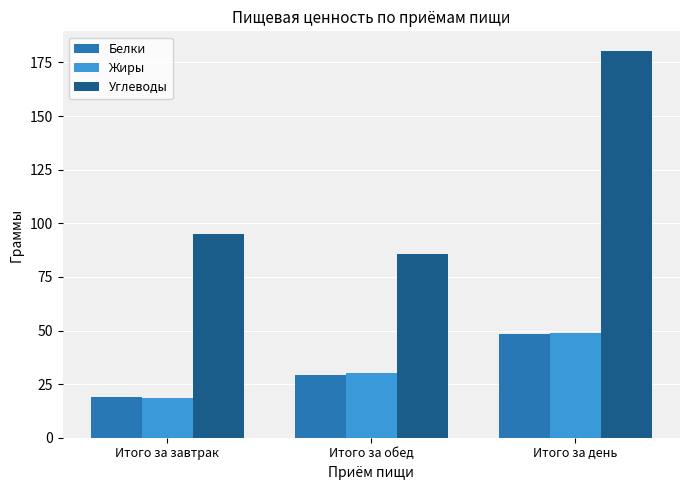

Which series changed the most between Итого за завтрак and Итого за день?

Углеводы